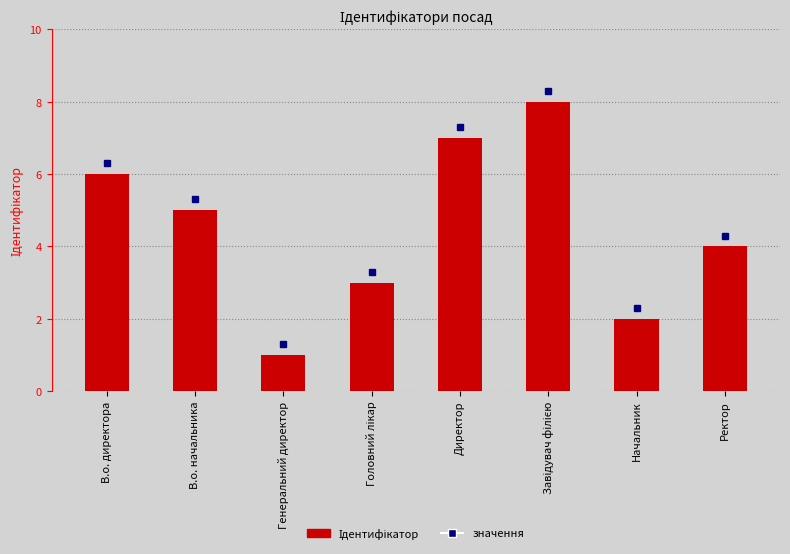

Reading left to right, list all the values displayed in this chart.

6	5	1	3	7	8	2	4